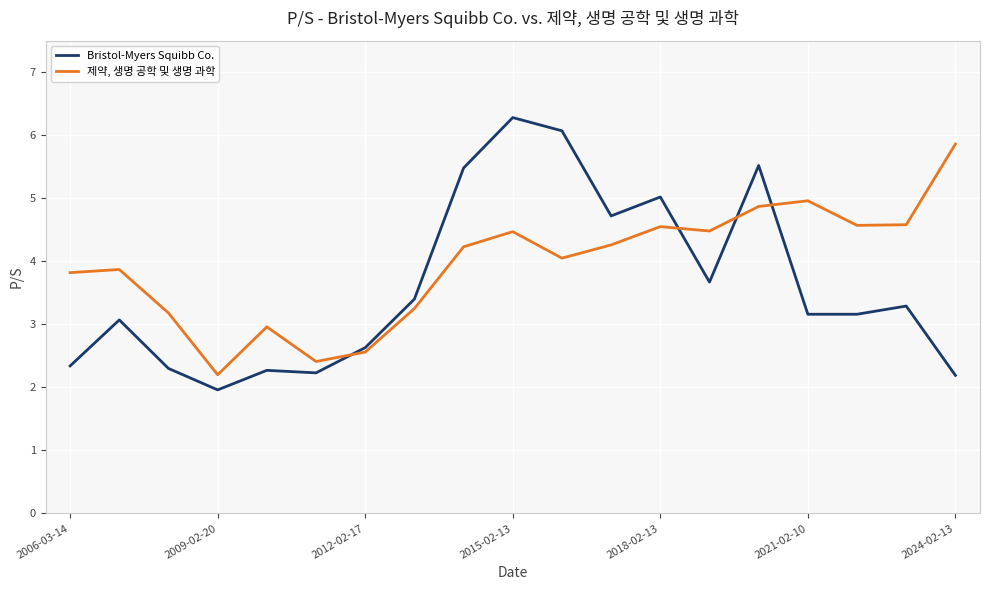

Rank the series by their maximum value, from lowest to highest.

제약, 생명 공학 및 생명 과학, Bristol-Myers Squibb Co.